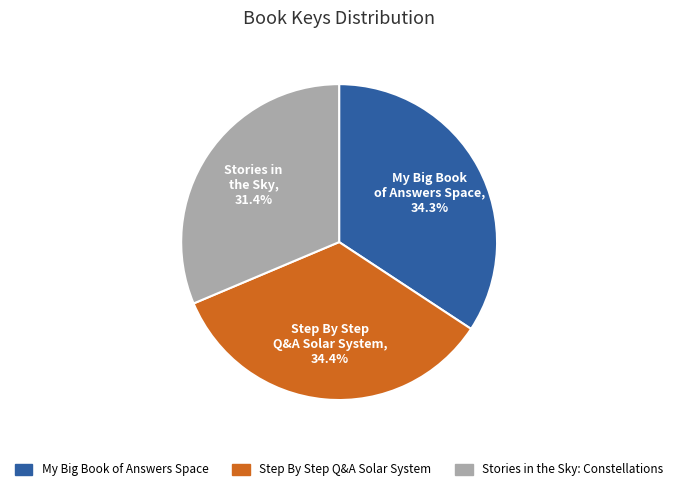

To the nearest percent, what is the average slice percentage?

33%